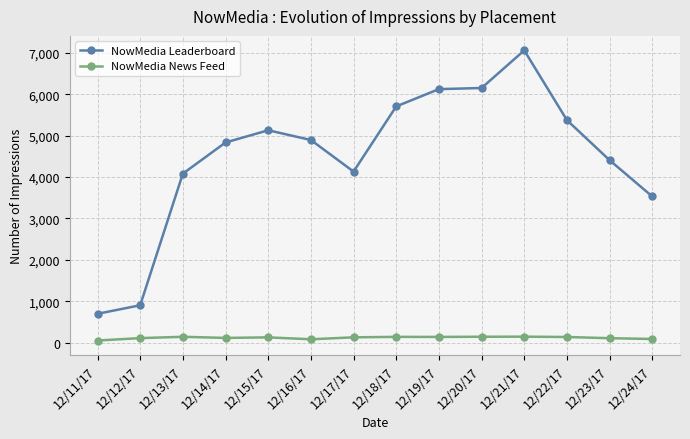

What is the label of the 11th point from the left?

12/21/17